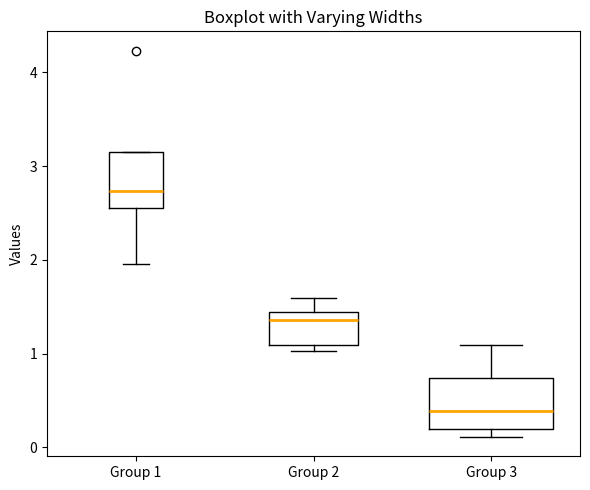

Which box's median line is the highest?

Group 1